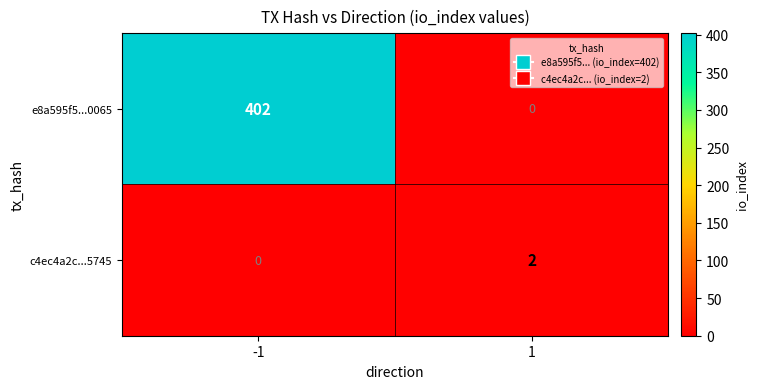

List the labels in order of e8a595f5...0065 value, smallest first.

1, -1